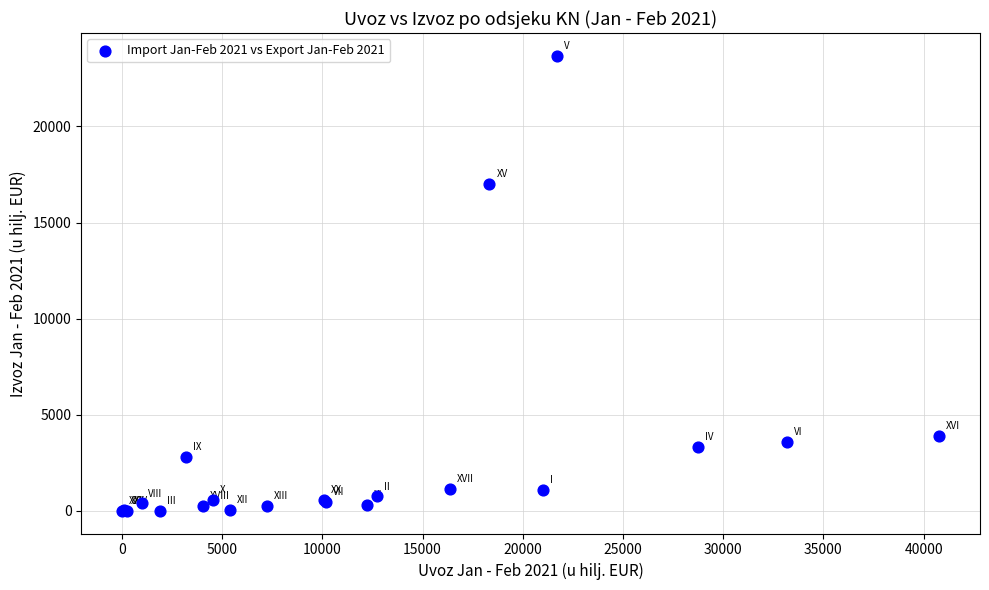

What Y value in the scatter plot is closest to 11840?

17008